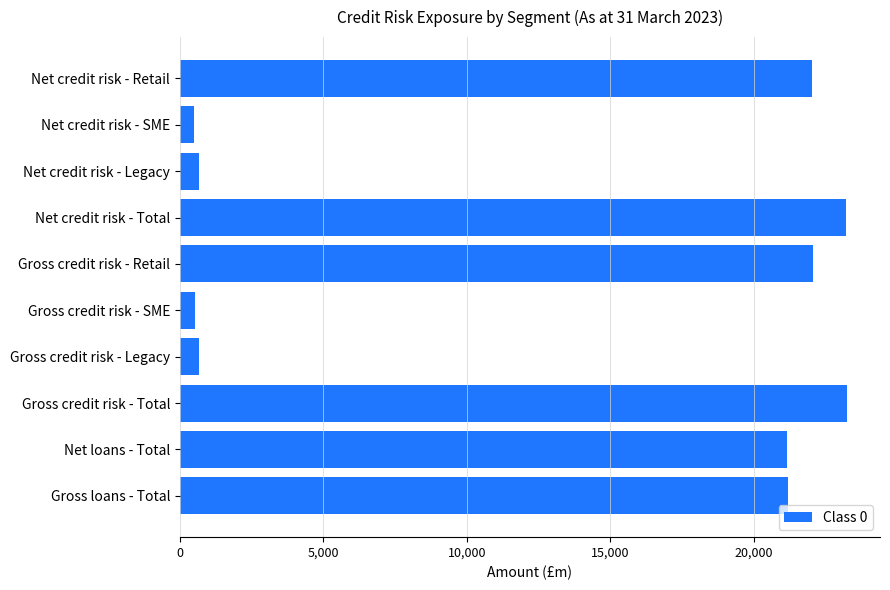

How many values are below 21200?

5